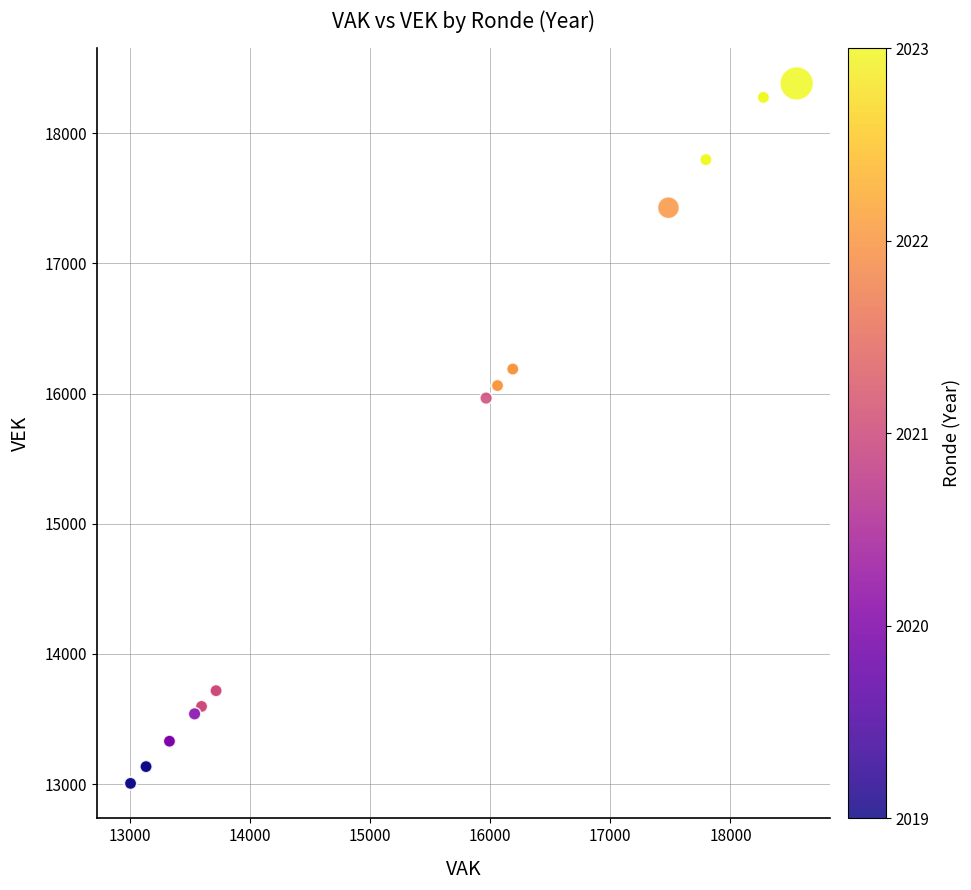

What Y value in the scatter plot is closest to 15693?

15965